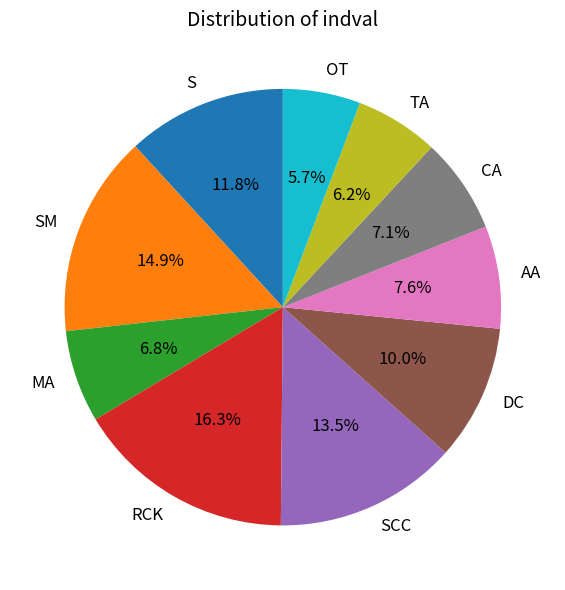

To the nearest percent, what is the combined percentage of OT and RCK?

22%